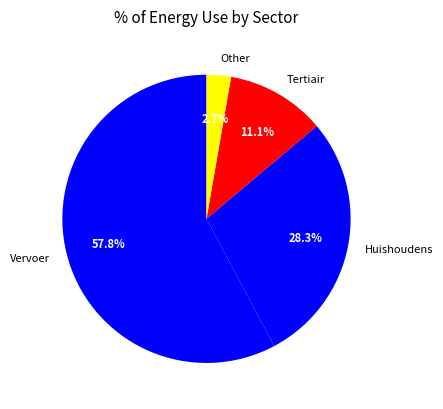

What is the smallest slice in the pie chart?

Other